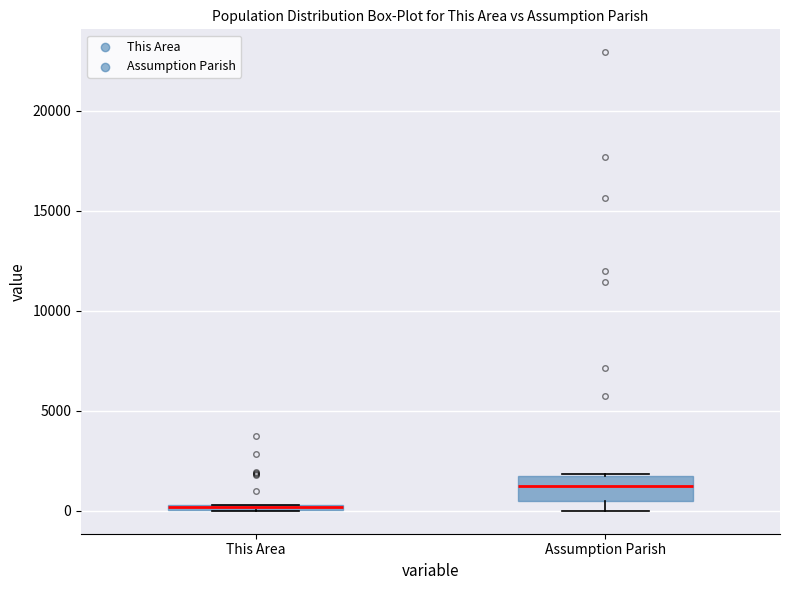

Comparing the boxes themselves (not the whiskers), which one is the tallest?

Assumption Parish